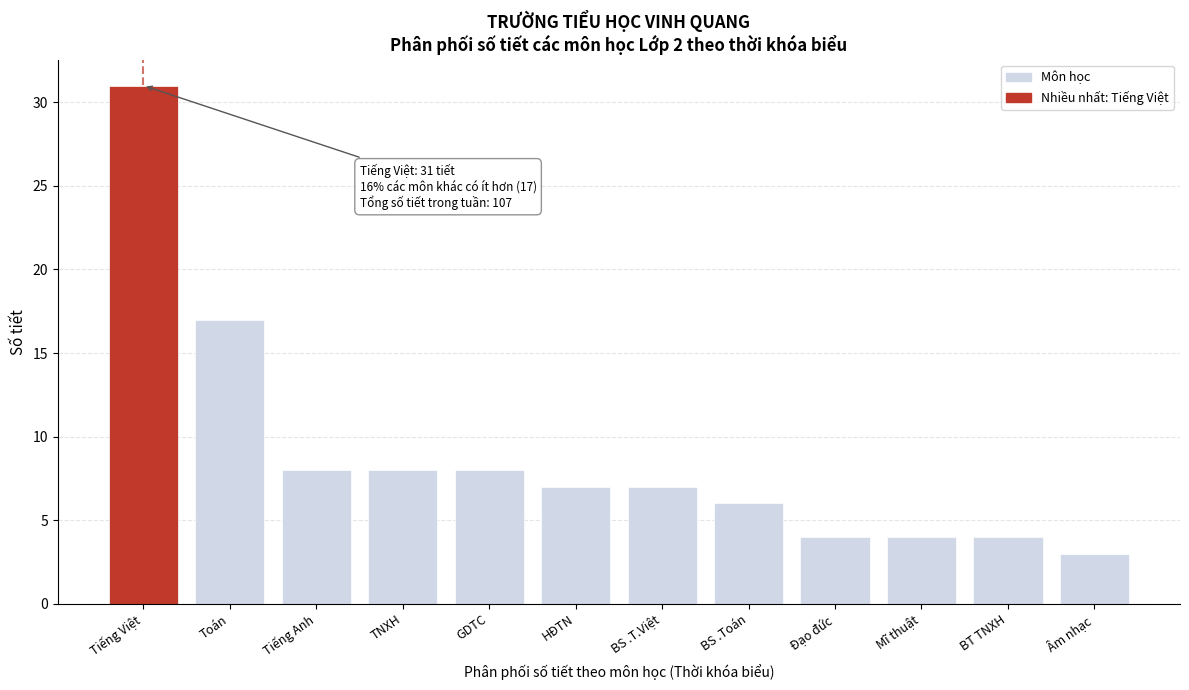

Reading right to left, what are all the values shown in this chart?

3	4	4	4	6	7	7	8	8	8	17	31